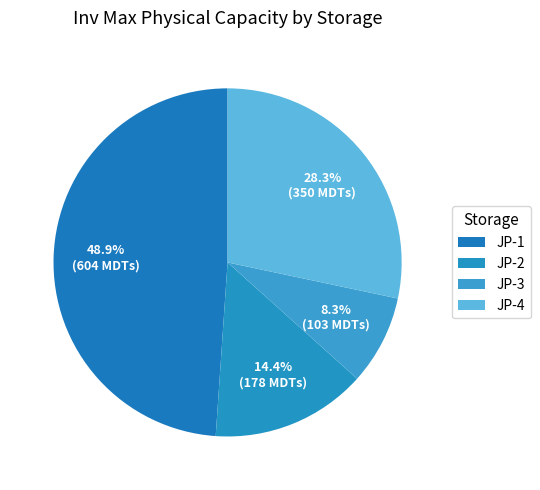

To the nearest percent, what portion does JP-4 represent?

28%